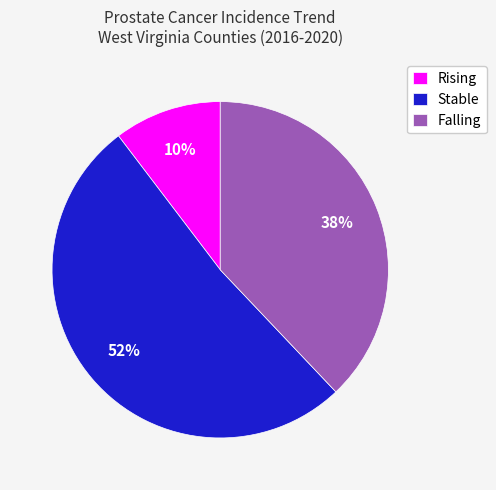

Which category has the biggest portion of the pie?

Stable